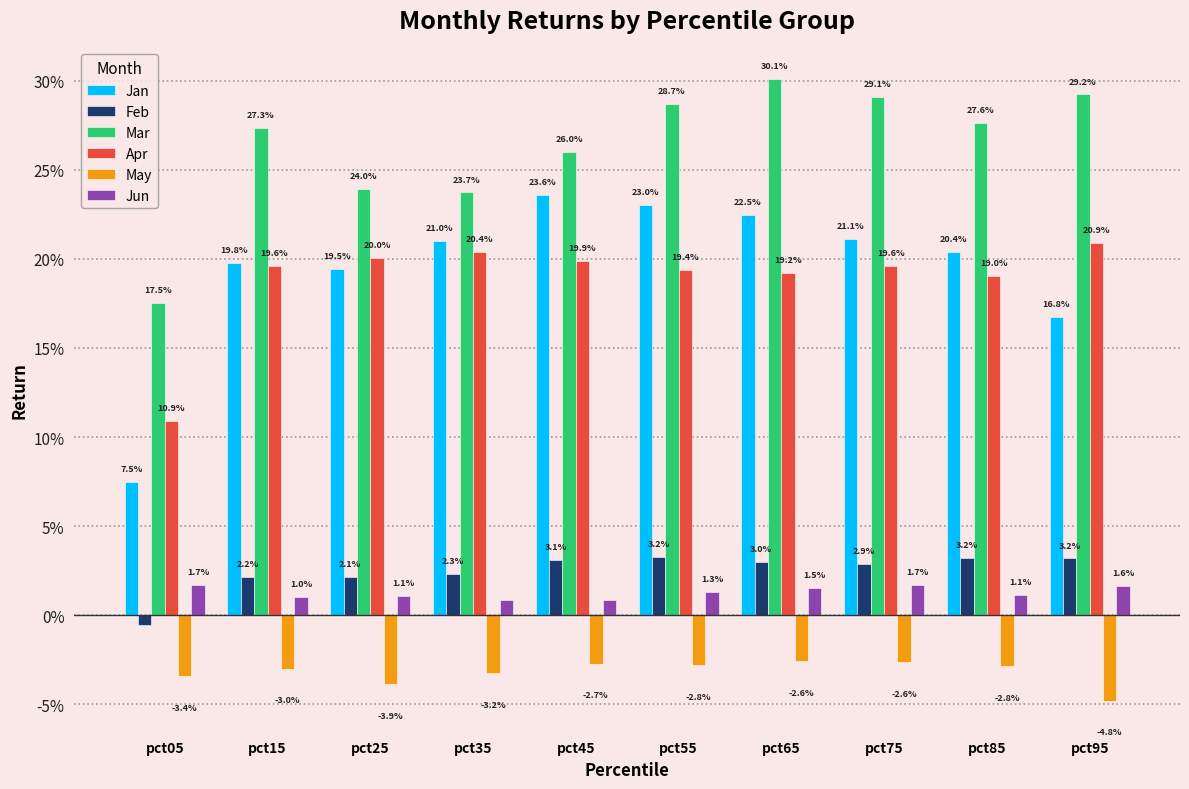

Which has a higher value, pct95 or pct05?

pct95